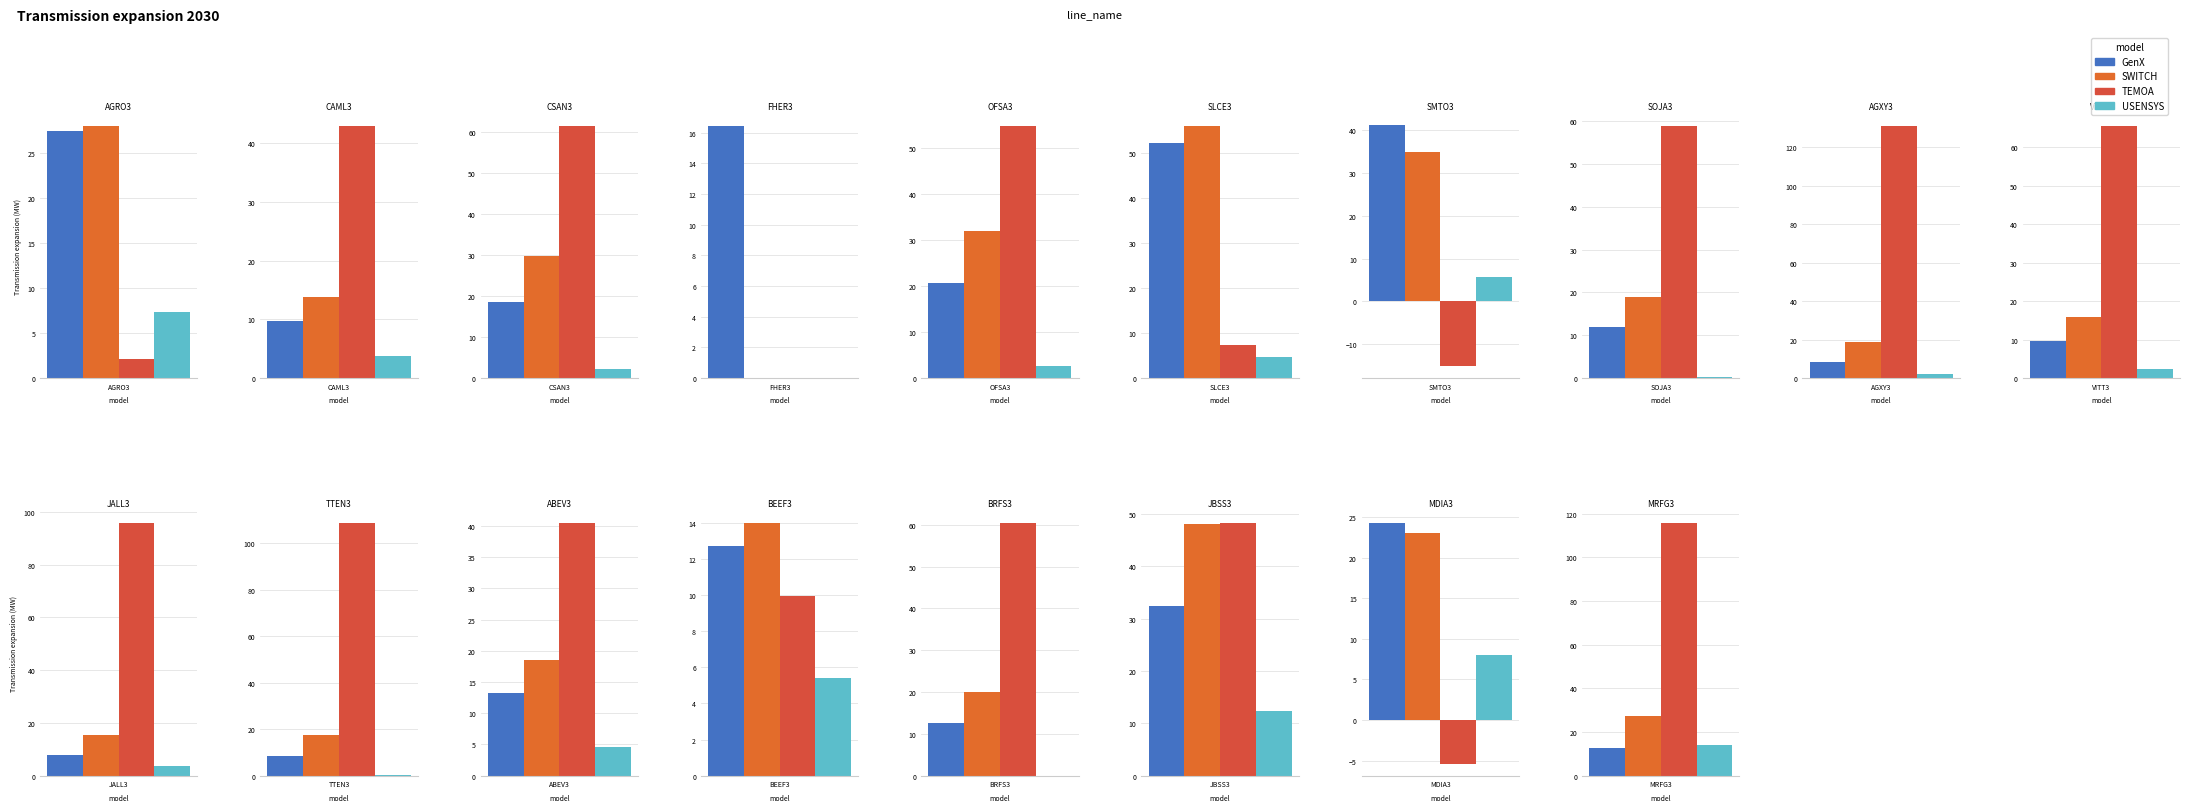

At which category is the sum across all series the highest?

MRFG3